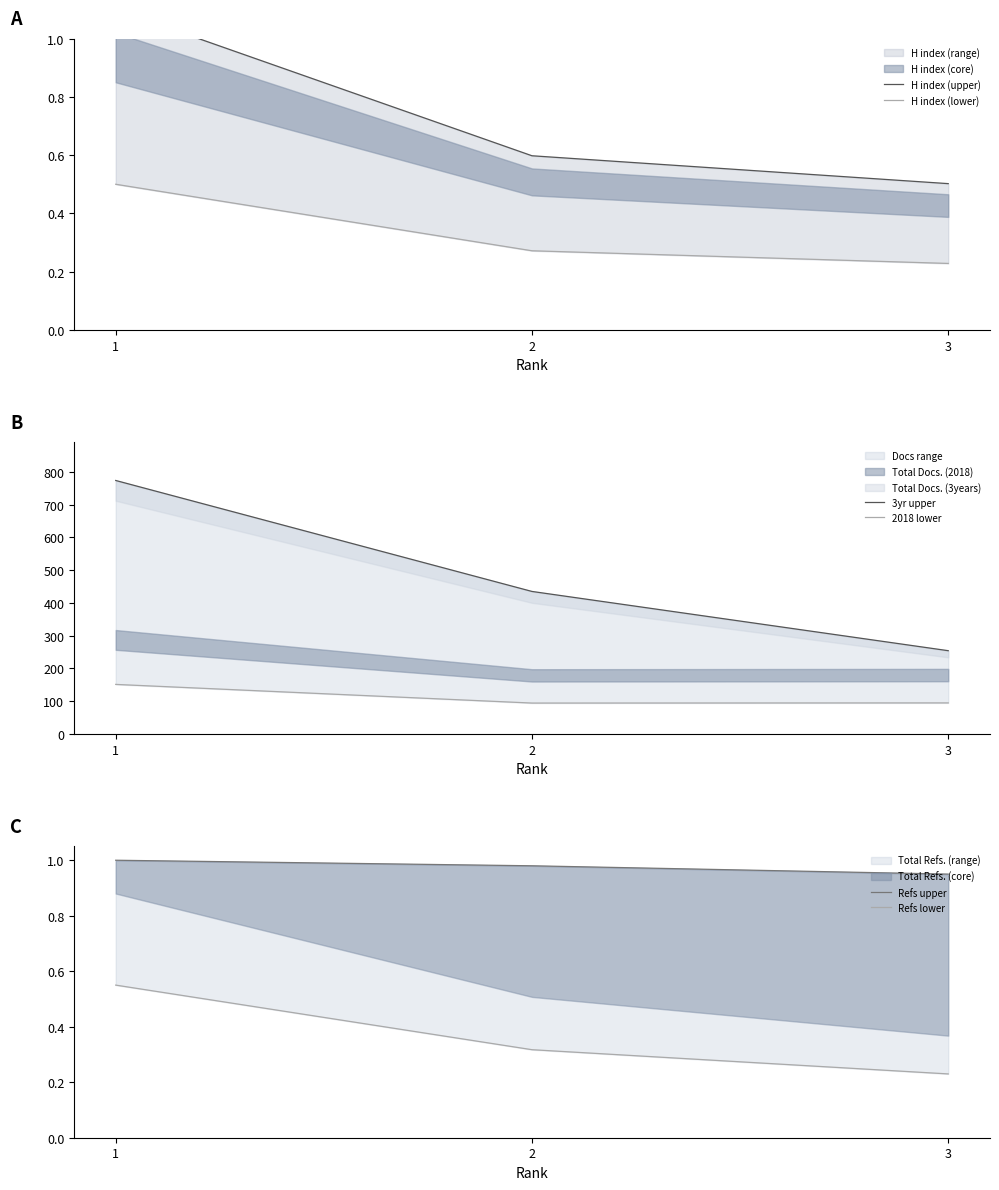

What is the spread (max minus min) of values at 3?

253.8